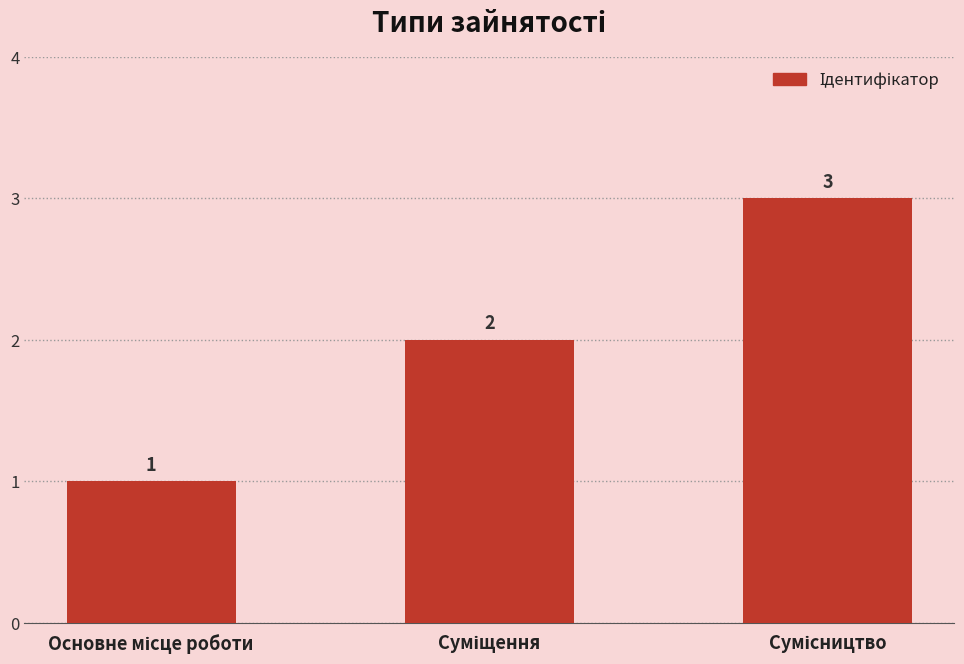

What is the average value?

2